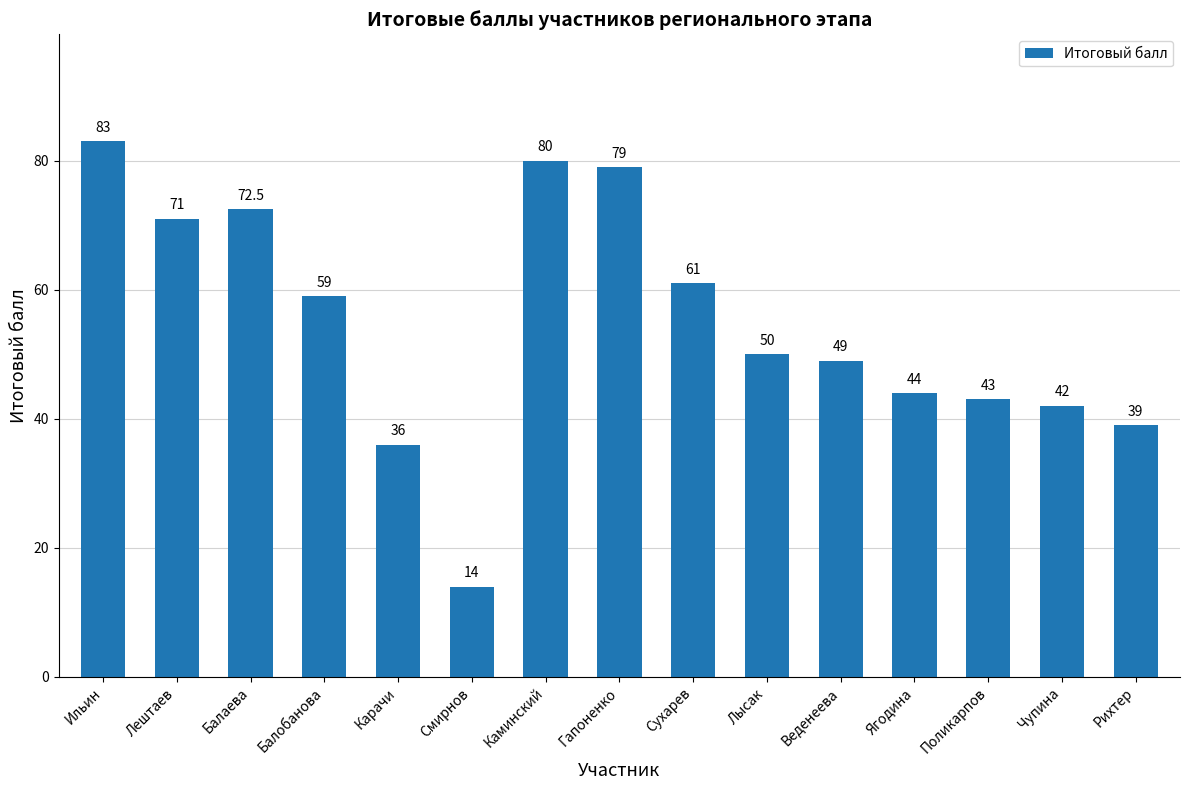

What position from the right is Карачи?

11